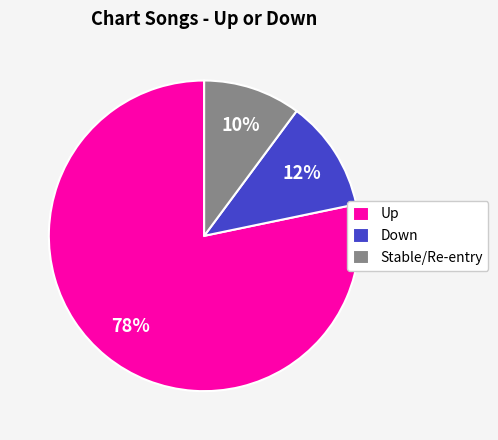

How many slices are in this pie chart?

3